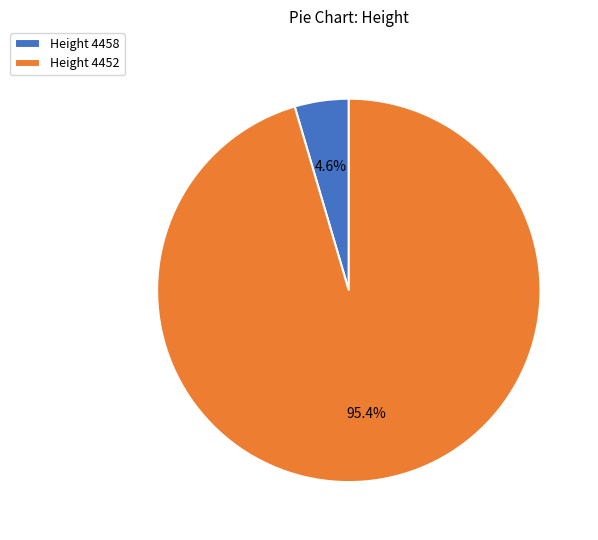

Does any single category account for the majority?

Yes